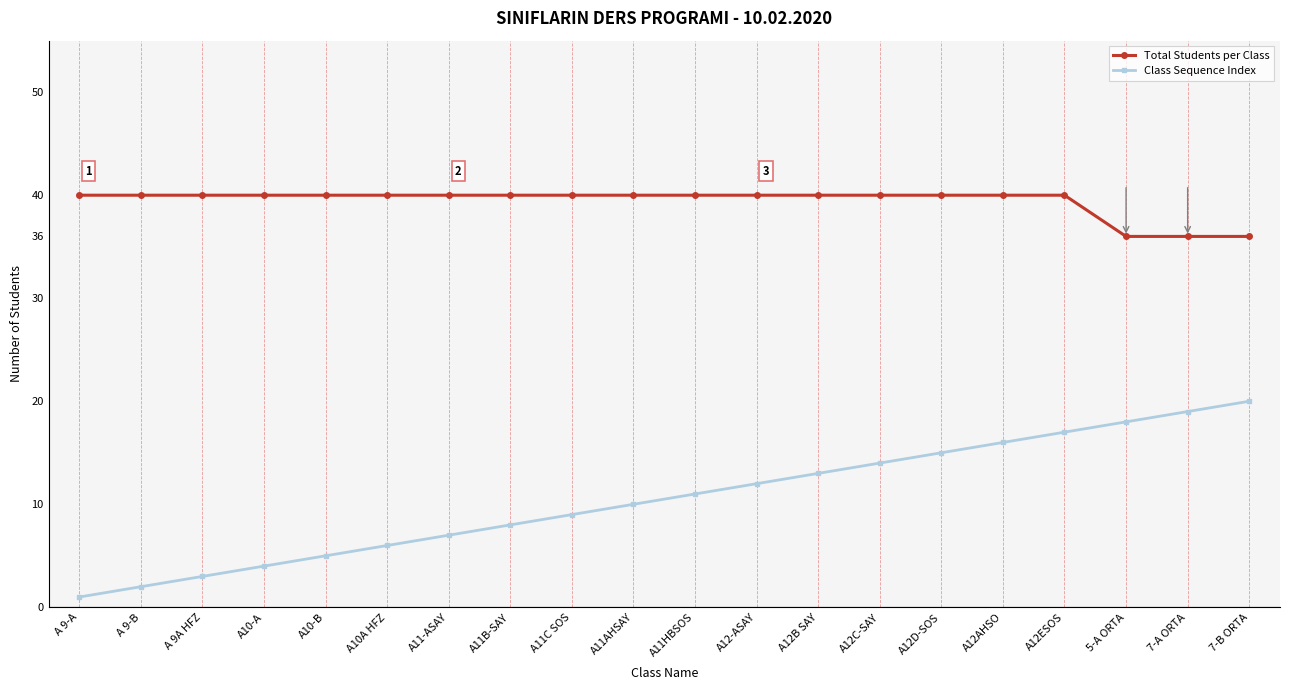

True or false: Class Sequence Index and Total Students per Class intersect in this chart.

False